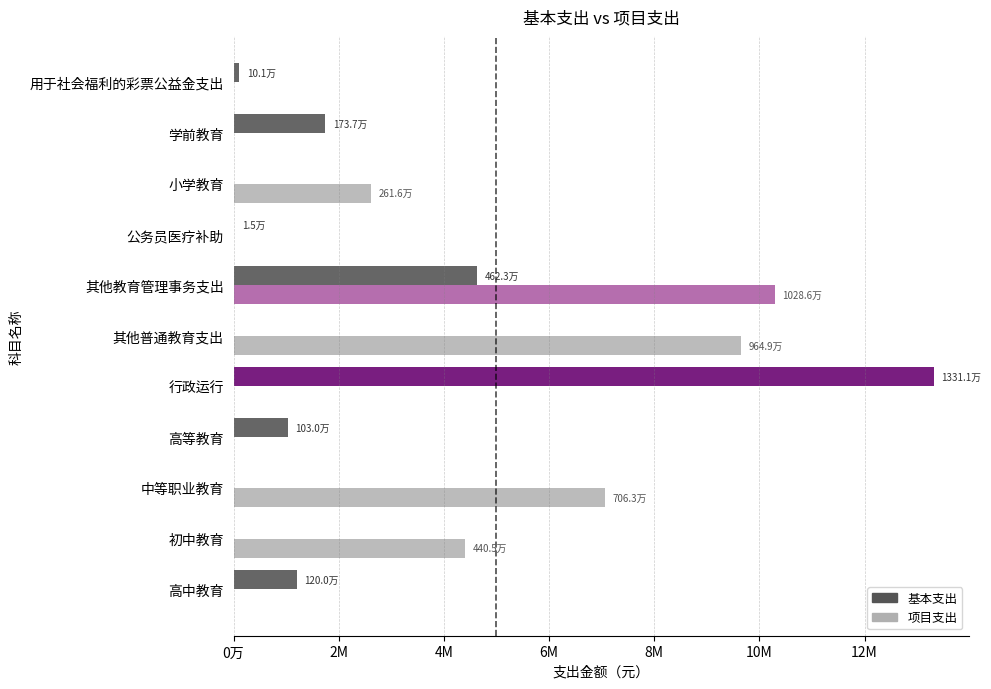

What are all the series names shown in the legend?

基本支出, 项目支出